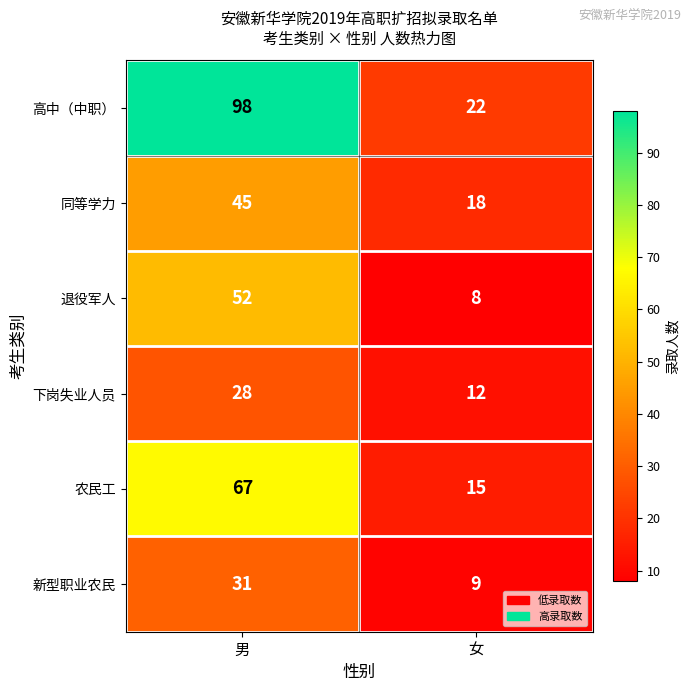

What is the maximum value shown in the chart?

98